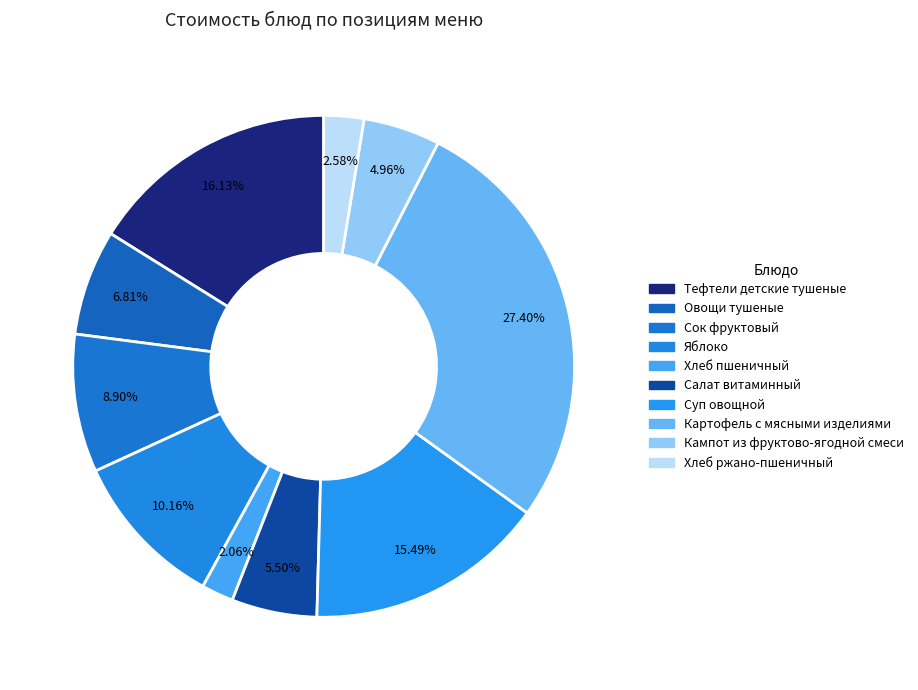

Is it true that Тефтели детские тушеные is 16% of the pie?

True